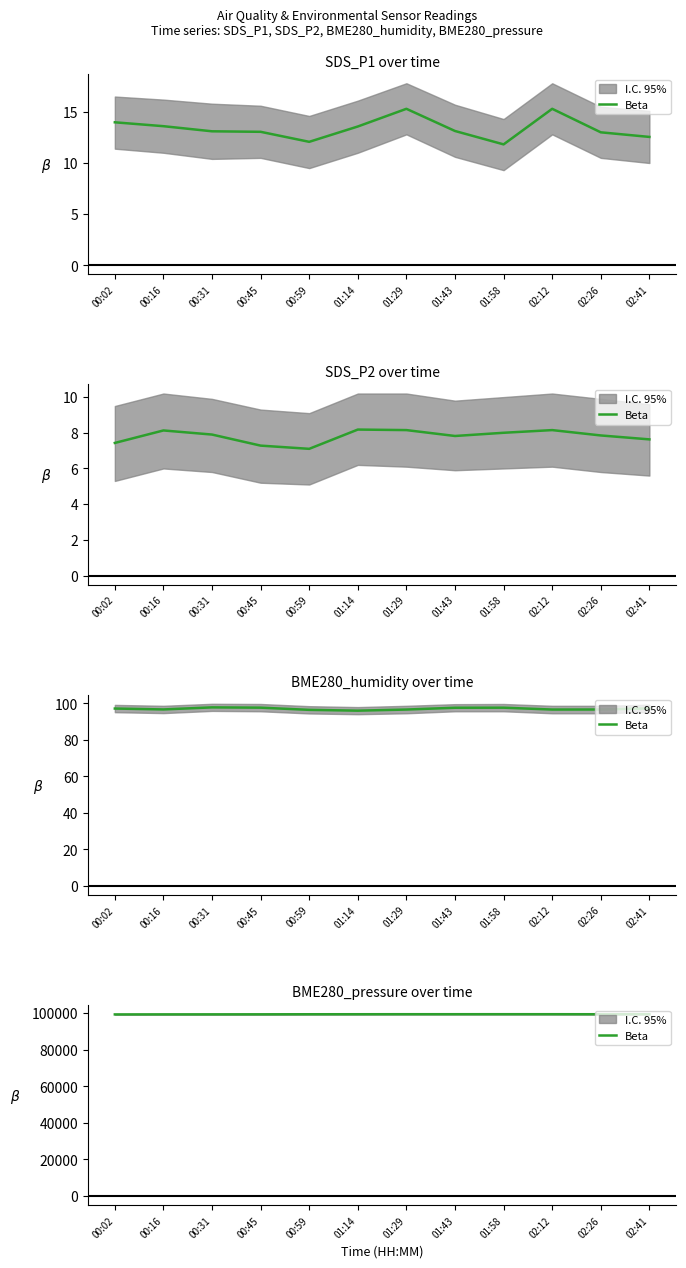

How many distinct data groups are displayed?

1